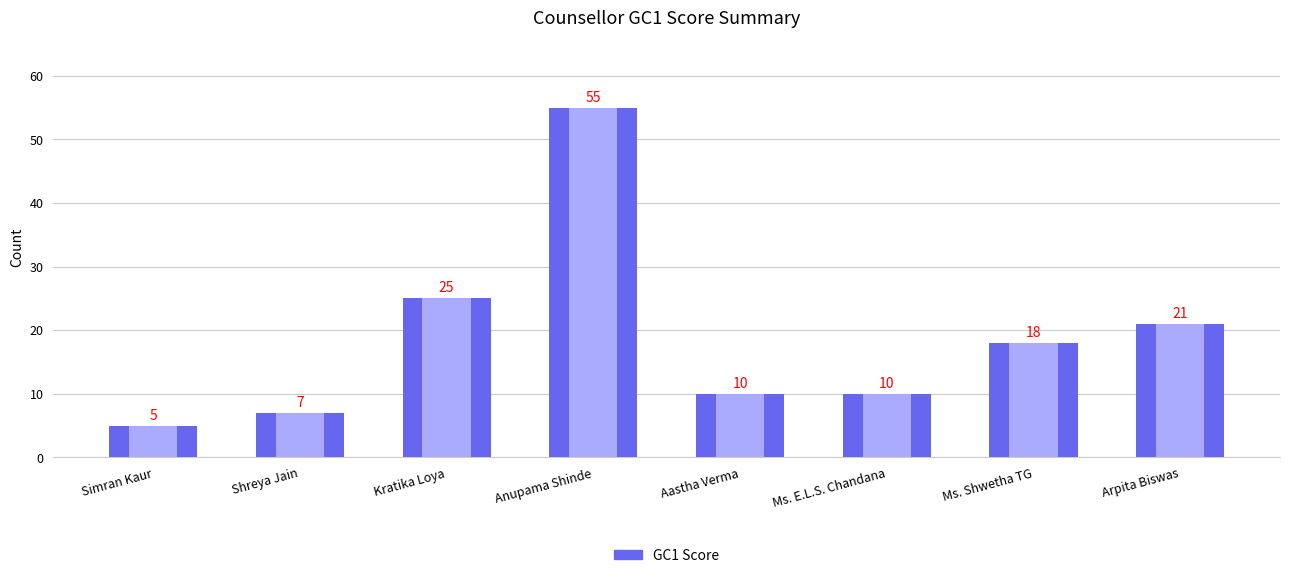

What is the change in value from Anupama Shinde to Ms. Shwetha TG?

-37